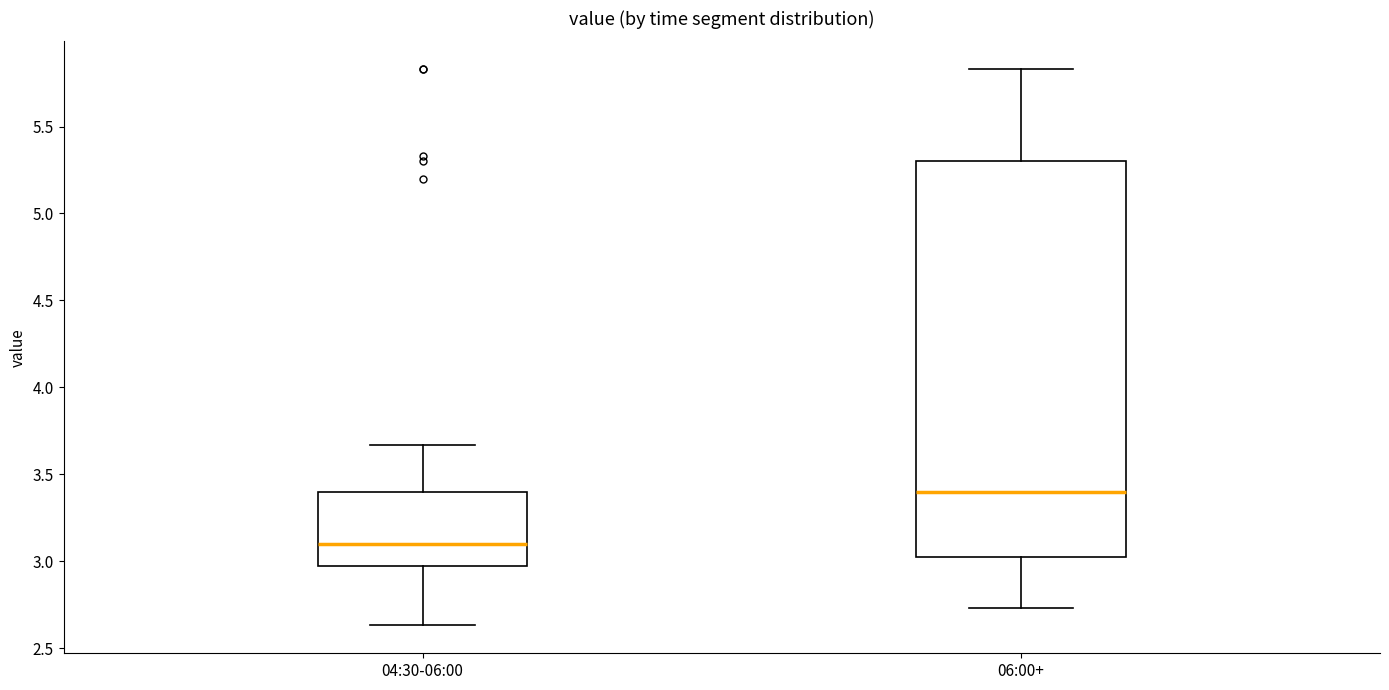

Which box's median line is the lowest?

04:30-06:00